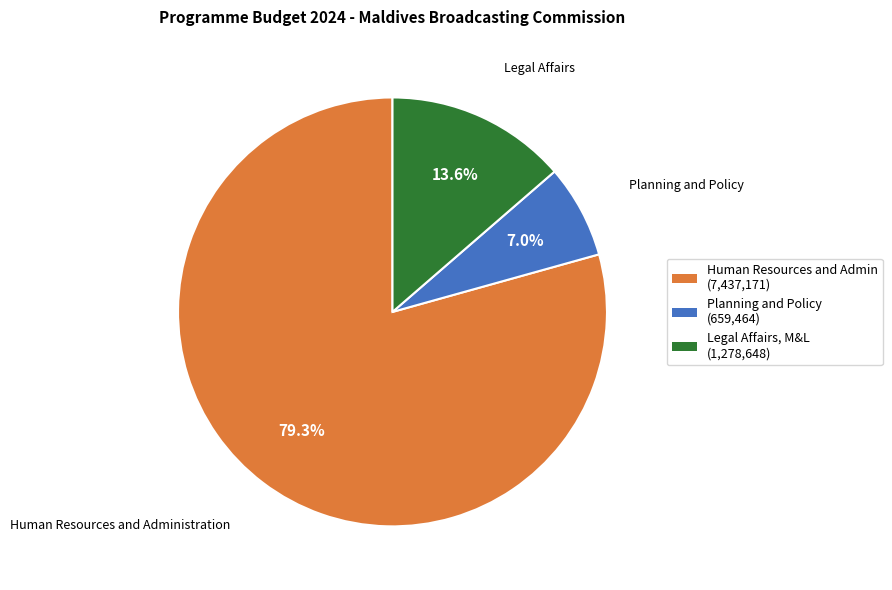

Count the number of slices in the pie.

3